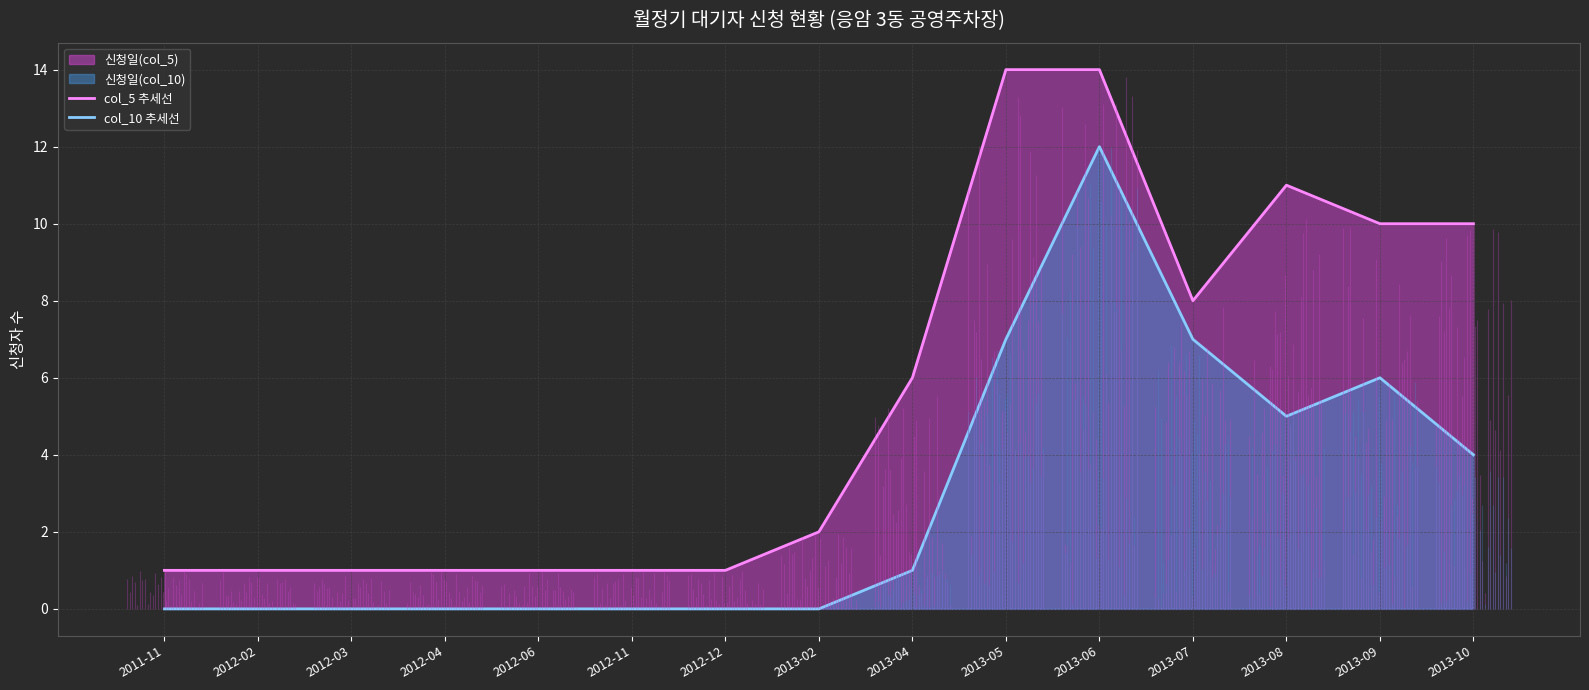

What is the sum of the col_5 추세선 values at 2013-09 and 2012-12?

11